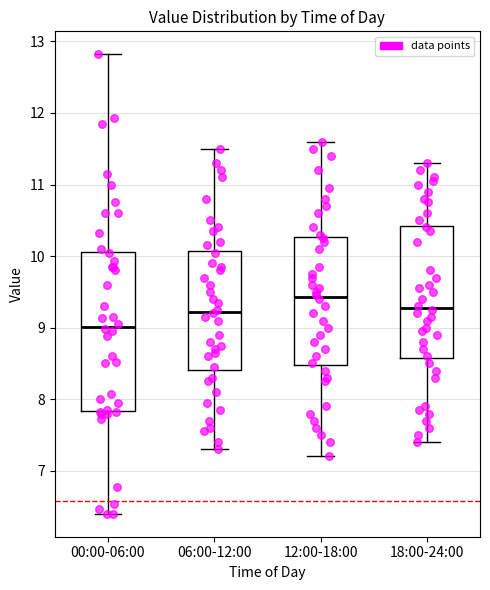

Where is the lower edge of the box for 06:00-12:00 on the y-axis? The values are not printed on the chart, so give them approximately, as read against the axis.

8.4